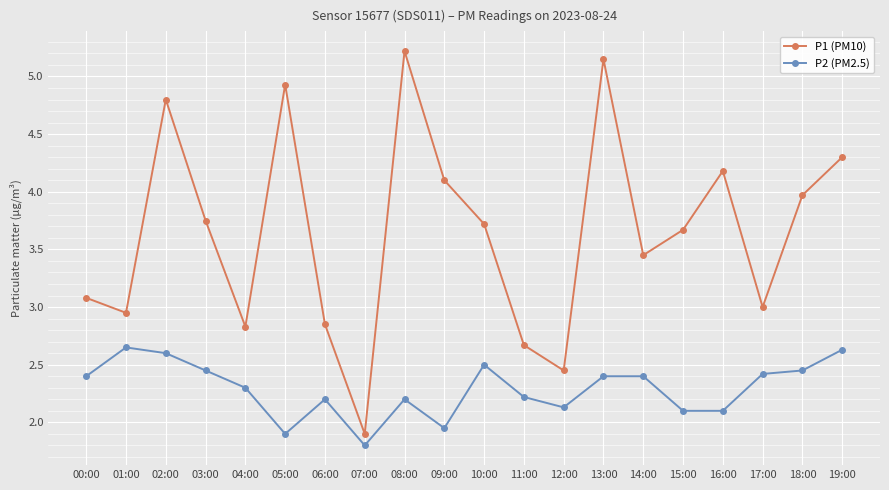

What are all the series names shown in the legend?

P1 (PM10), P2 (PM2.5)